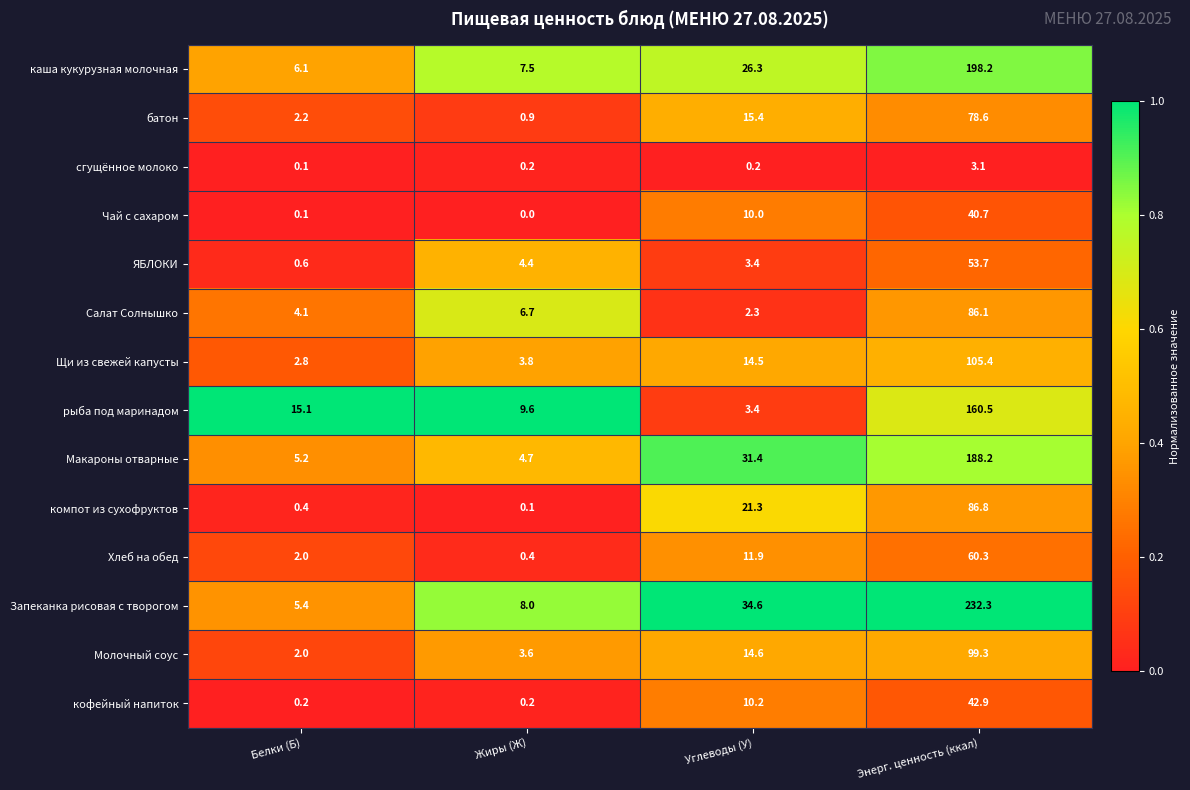

Which series has the widest spread of values?

Запеканка рисовая с творогом